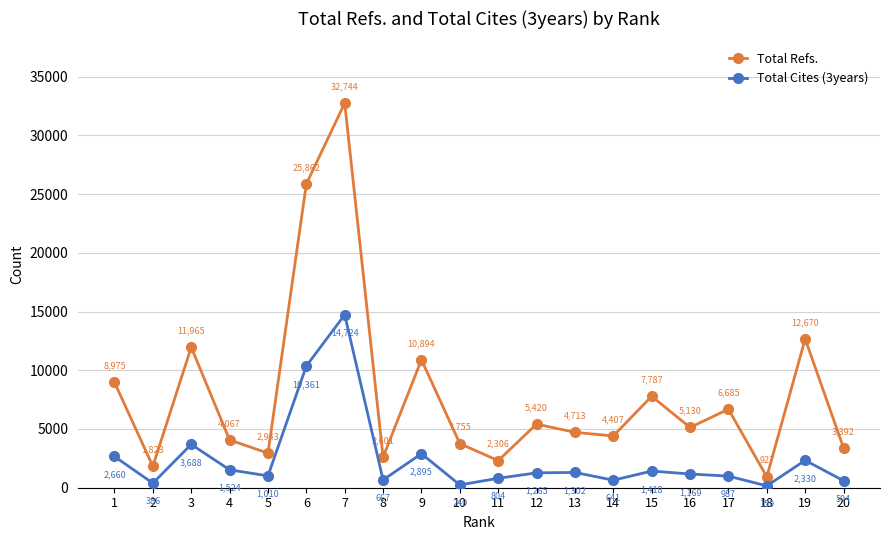

At which category does Total Refs. reach its first local valley?

2